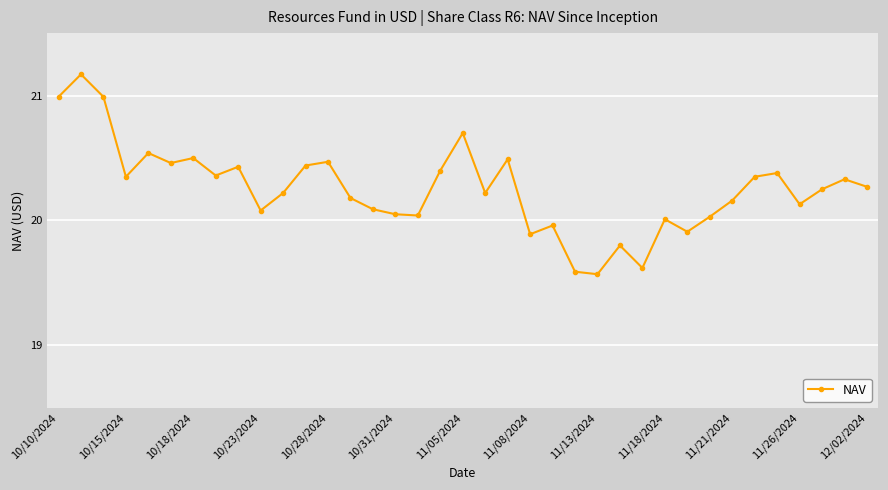

What is the sum of all values?

749.4